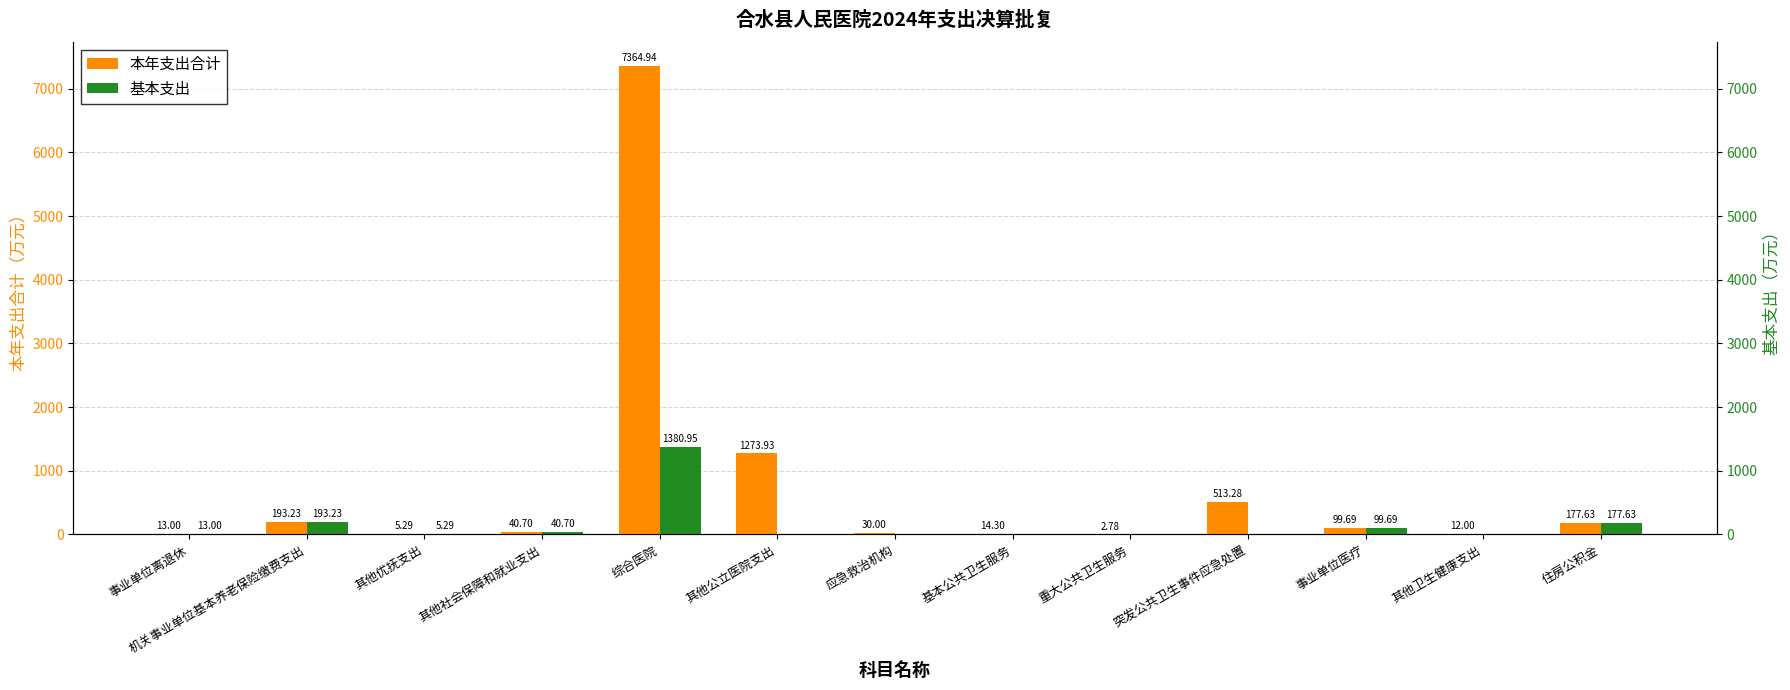

Between 事业单位离退休 and 事业单位医疗, which is larger?

事业单位医疗